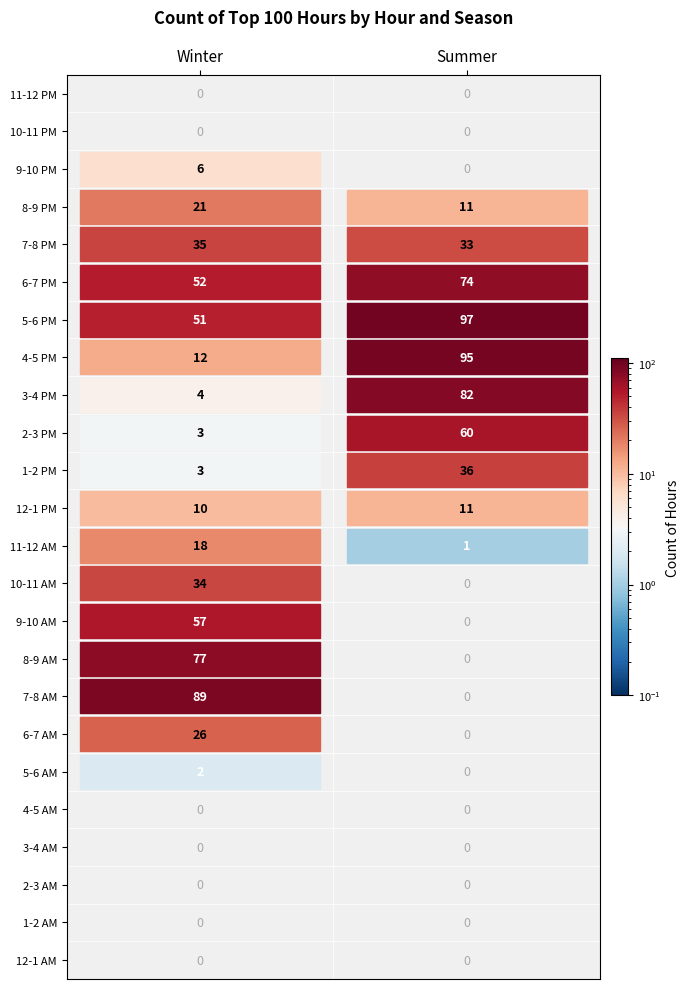

Reading left to right, extract all data points from this chart.

12-1 AM: 0=0	1=0
1-2 AM: 0=0	1=0
2-3 AM: 0=0	1=0
3-4 AM: 0=0	1=0
4-5 AM: 0=0	1=0
5-6 AM: 0=2	1=0
6-7 AM: 0=26	1=0
7-8 AM: 0=89	1=0
8-9 AM: 0=77	1=0
9-10 AM: 0=57	1=0
10-11 AM: 0=34	1=0
11-12 AM: 0=18	1=1
12-1 PM: 0=10	1=11
1-2 PM: 0=3	1=36
2-3 PM: 0=3	1=60
3-4 PM: 0=4	1=82
4-5 PM: 0=12	1=95
5-6 PM: 0=51	1=97
6-7 PM: 0=52	1=74
7-8 PM: 0=35	1=33
8-9 PM: 0=21	1=11
9-10 PM: 0=6	1=0
10-11 PM: 0=0	1=0
11-12 PM: 0=0	1=0